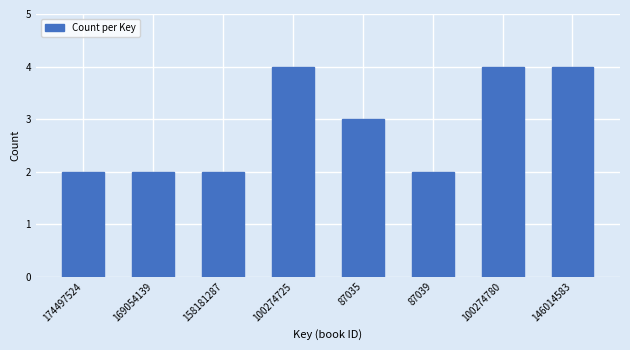

Reading left to right, transcribe all the data shown in this chart.

2	2	2	4	3	2	4	4